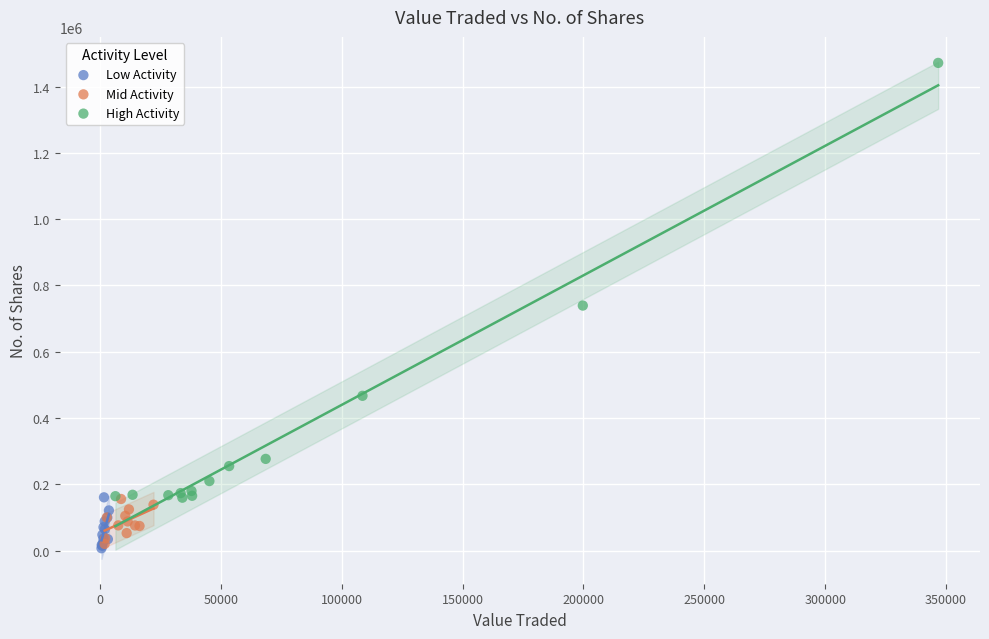

Which series has the widest spread of Y values?

High Activity